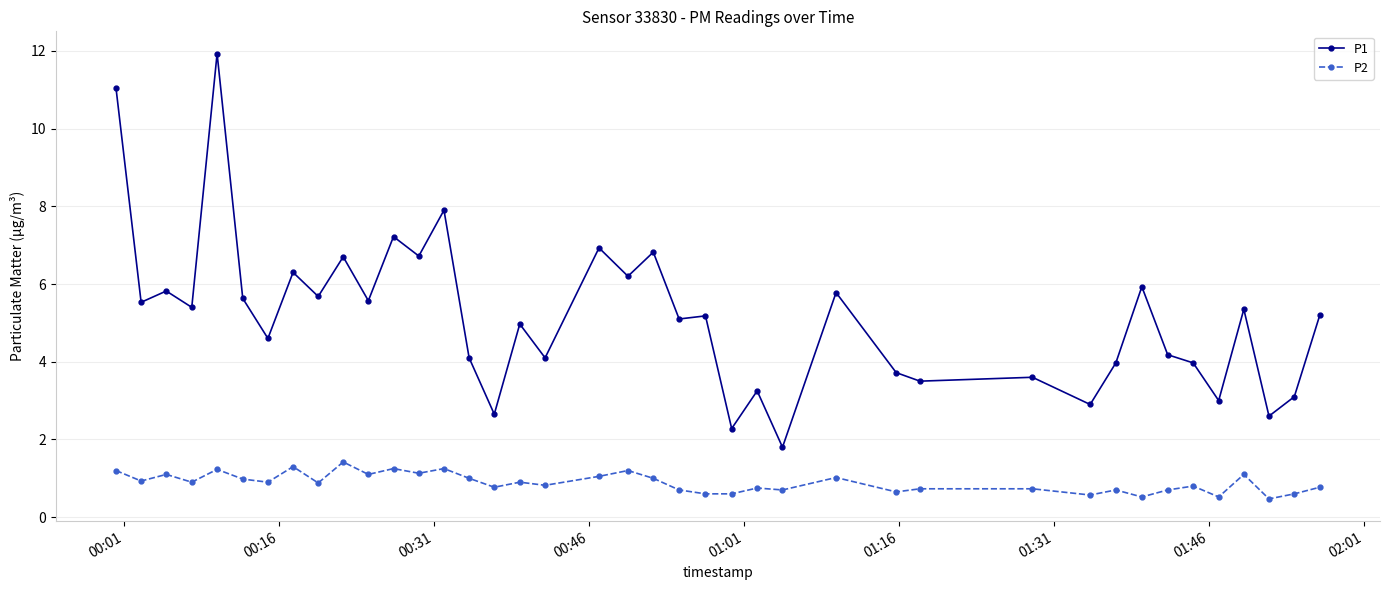

Which series has the widest spread of values?

P1